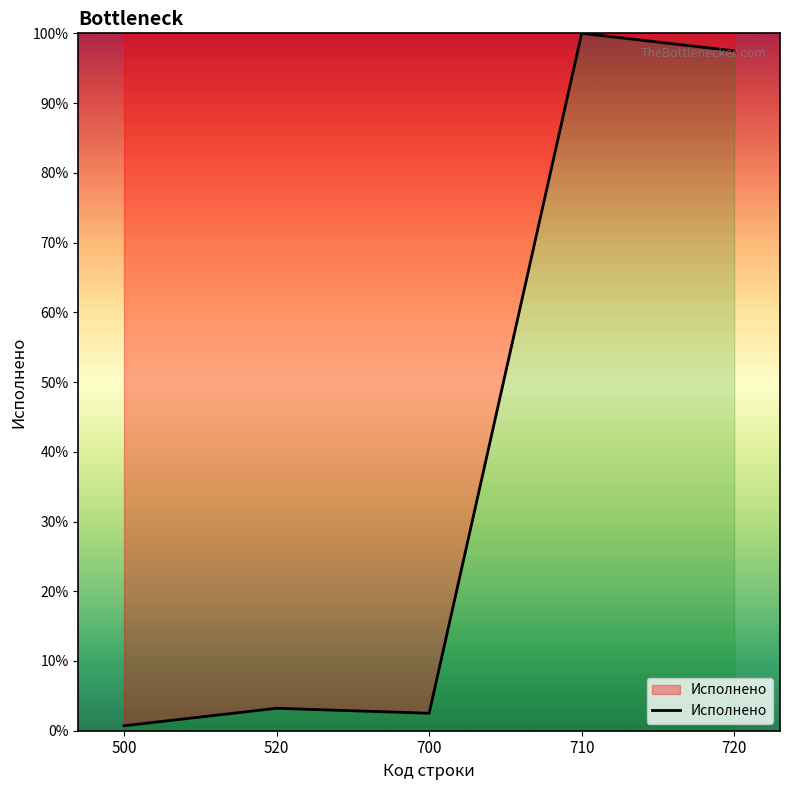

What is the sum of all values?

203.9